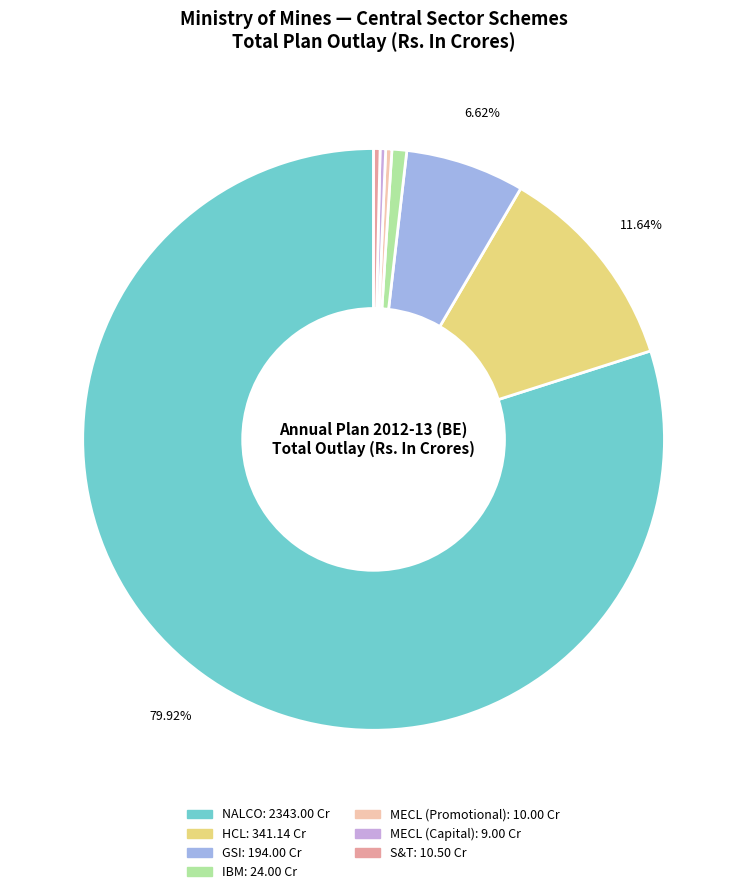

Does any single category account for the majority?

Yes